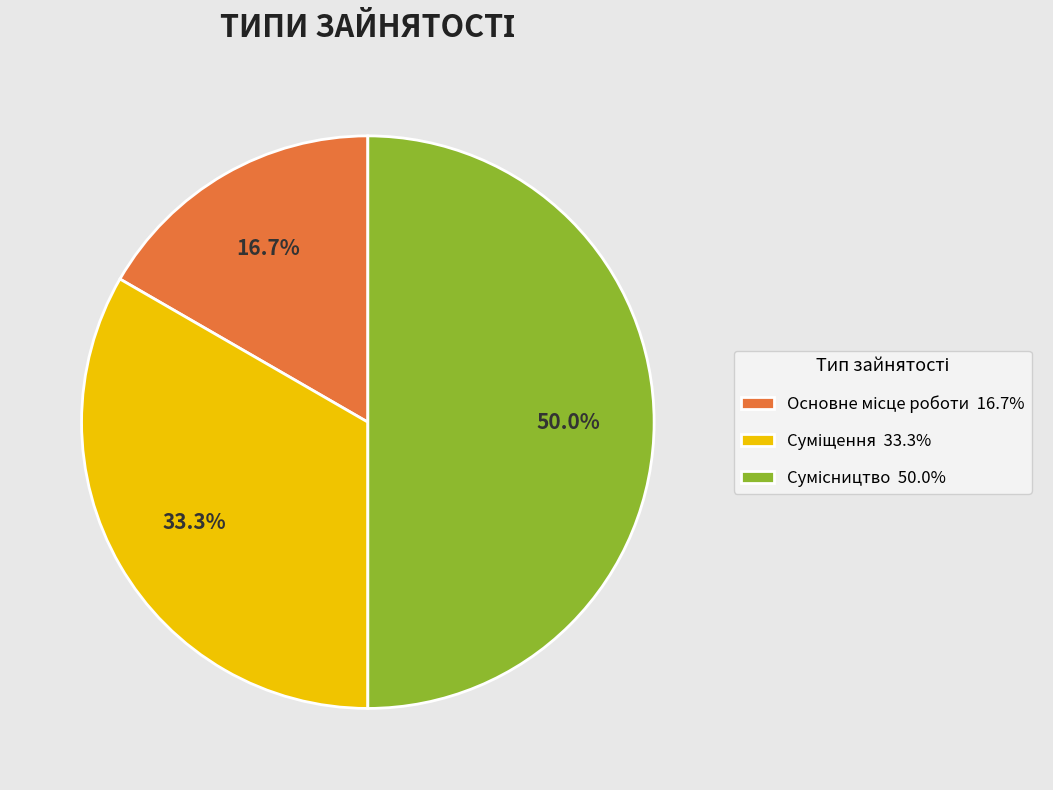

How many segments does this pie chart have?

3